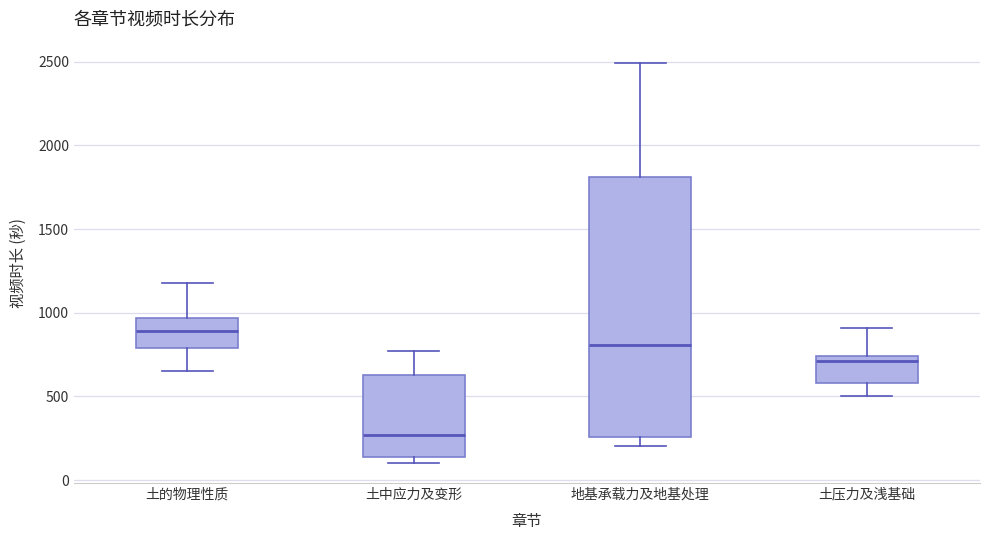

Which box has the highest median line?

土的物理性质